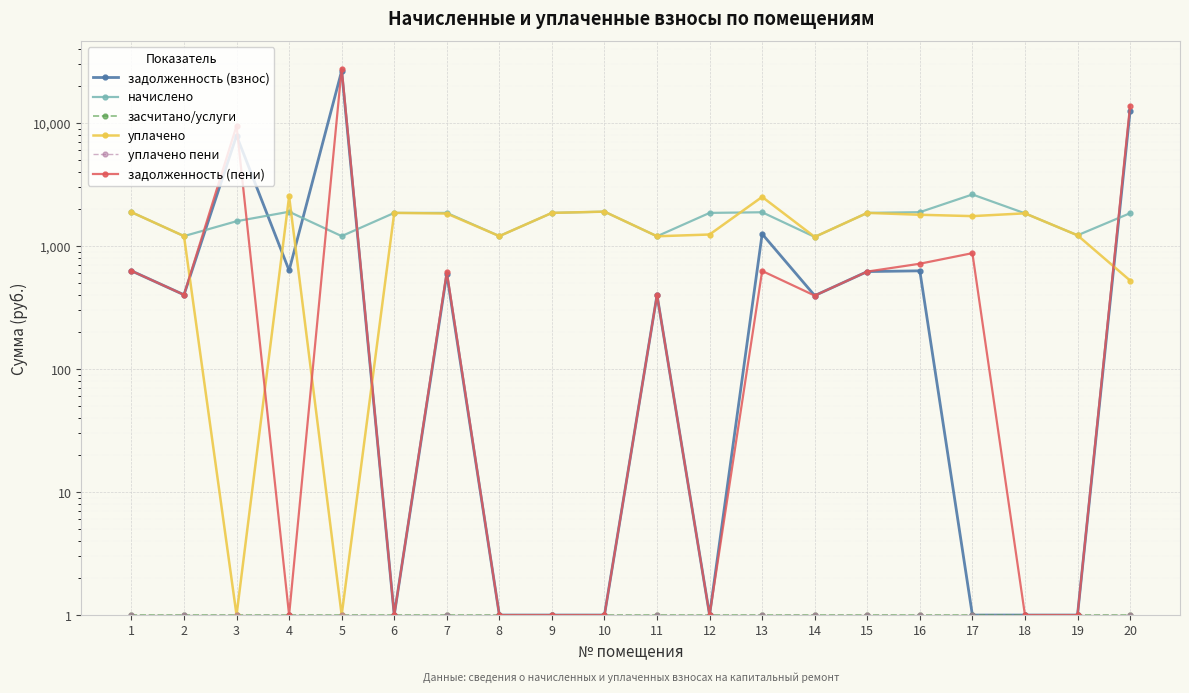

What is the total value across all series at 7?

4912.5